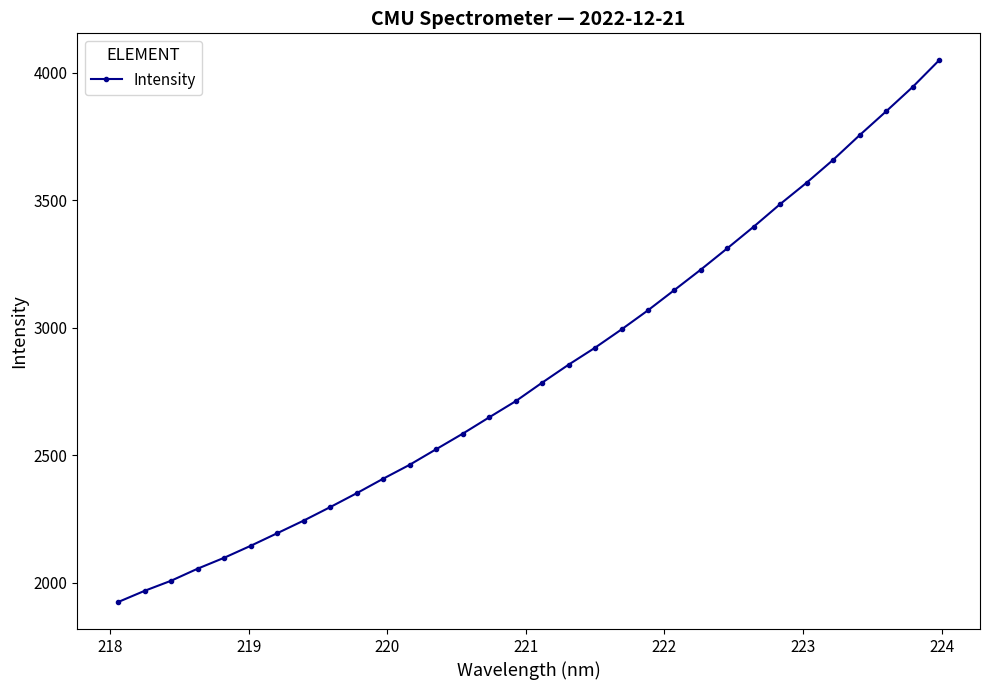

True or false: the data has more than 2 interior local peaks.

False